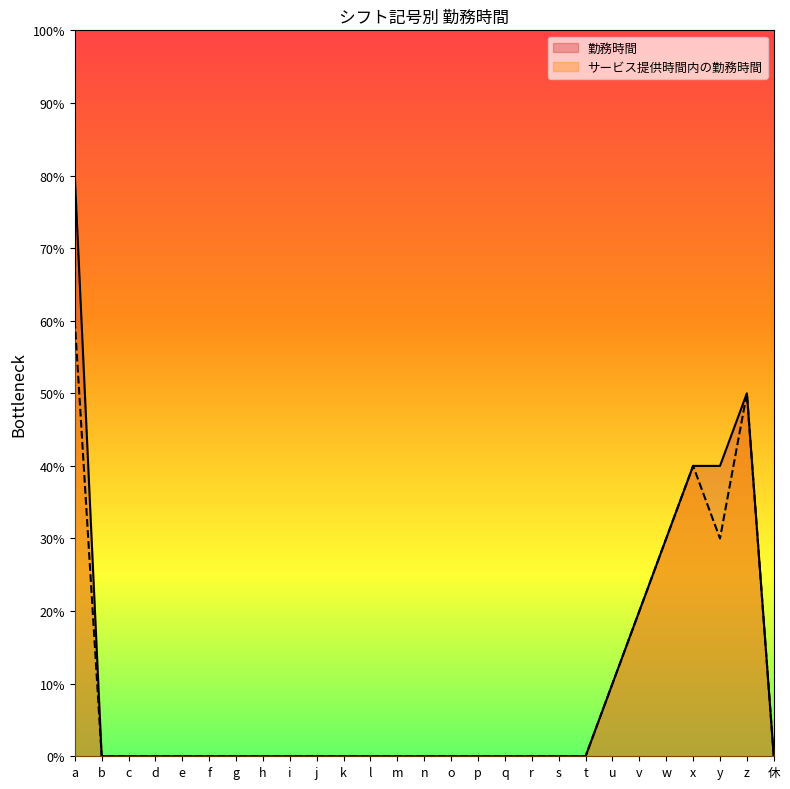

At which category is the sum across all series the highest?

a